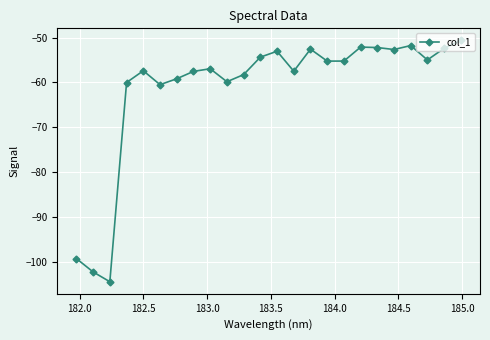

What is the average value?

-61.3